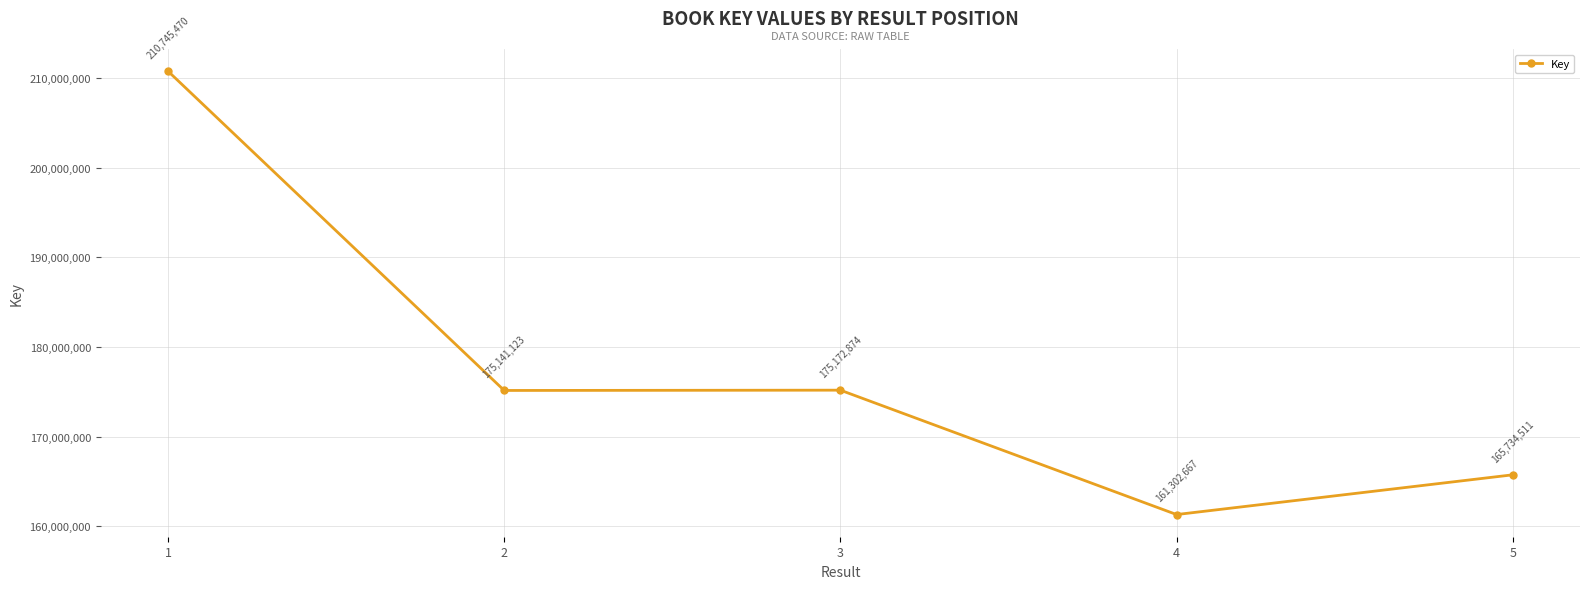

How many lines are shown in the chart?

1